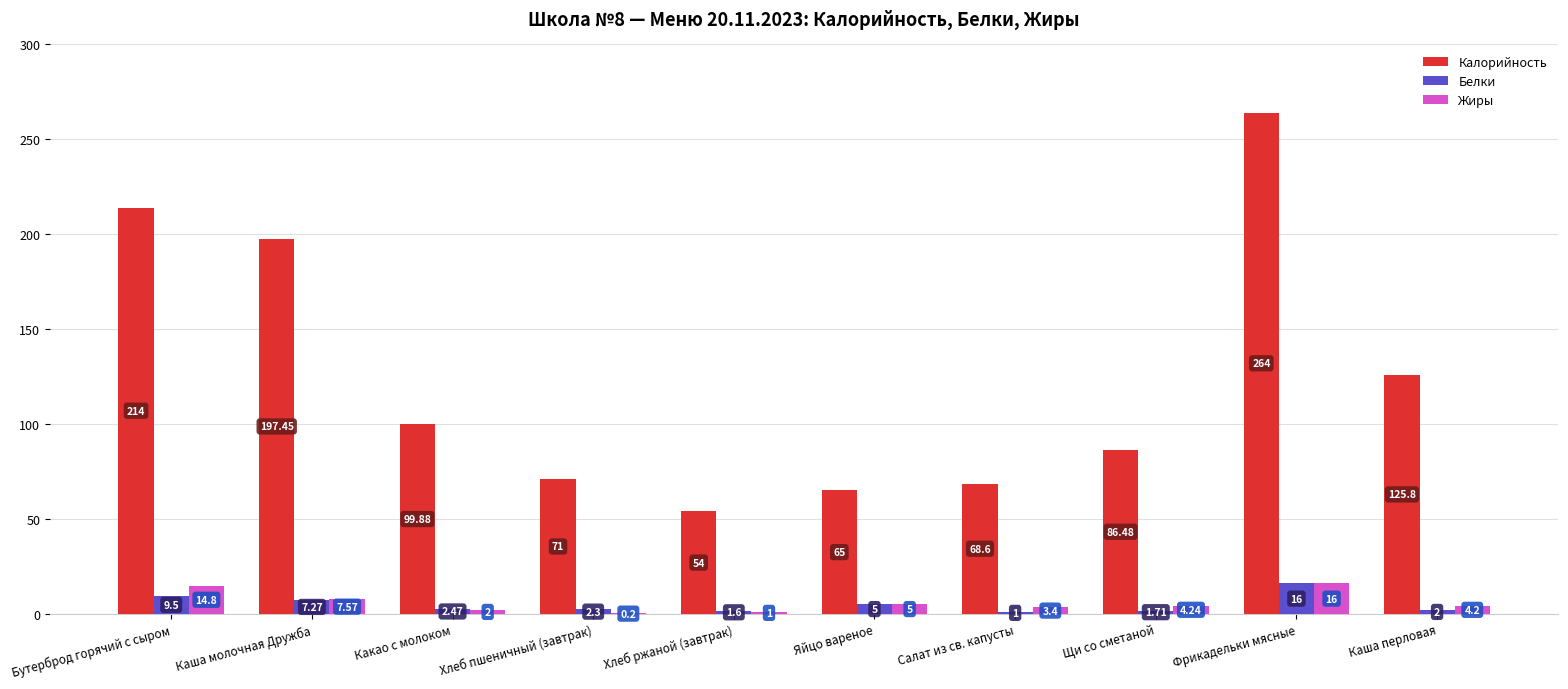

Count the number of data series in this chart.

3